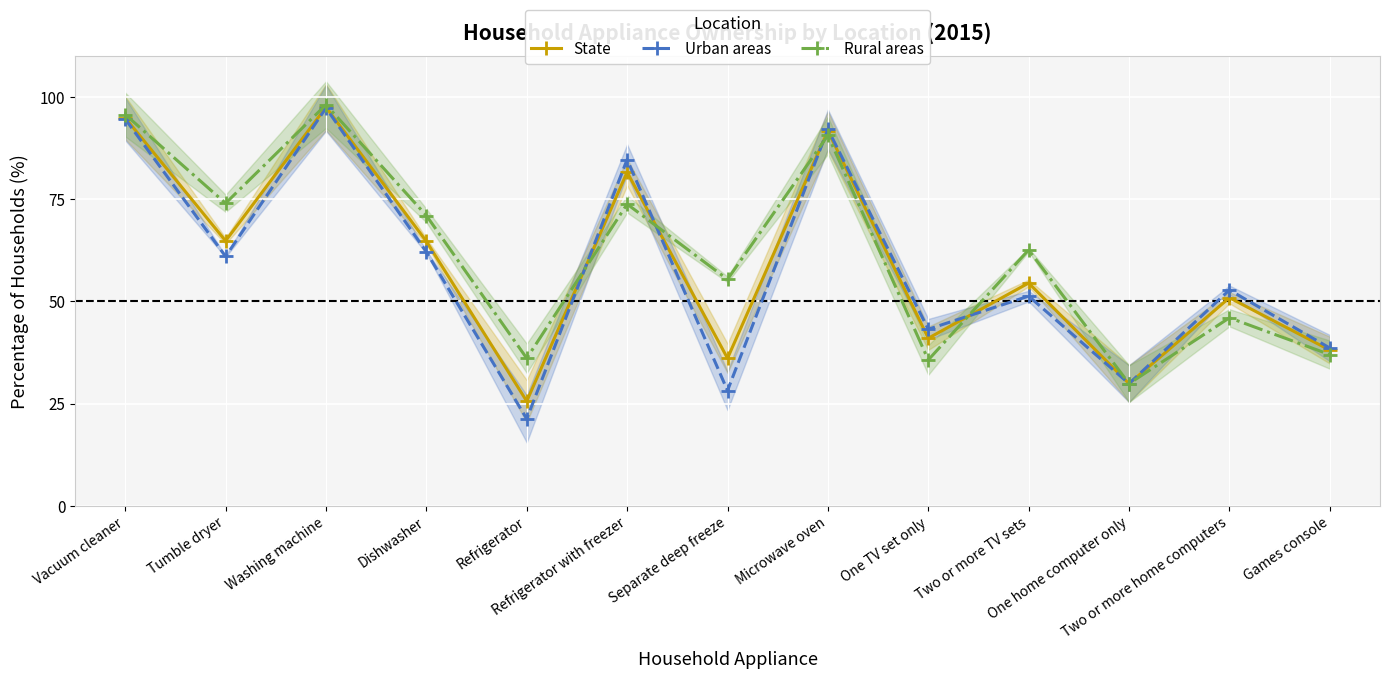

Which category has the lowest value in the Rural areas series?

One home computer only